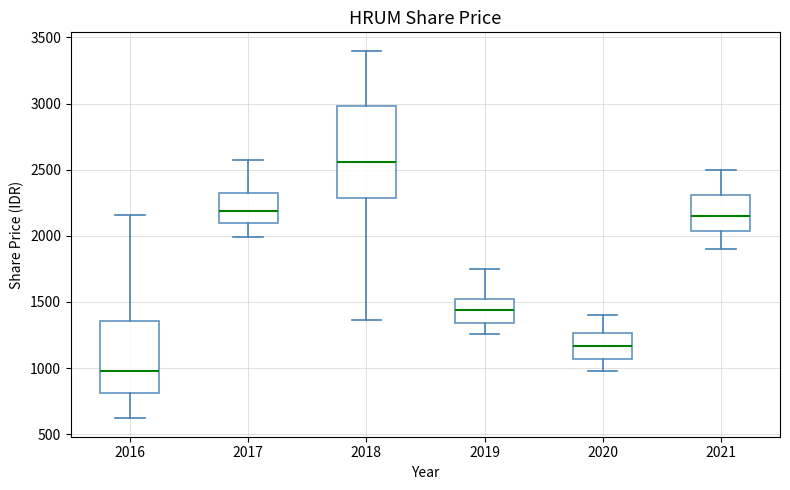

Which box is the tallest, from its lower edge to its upper edge?

2018